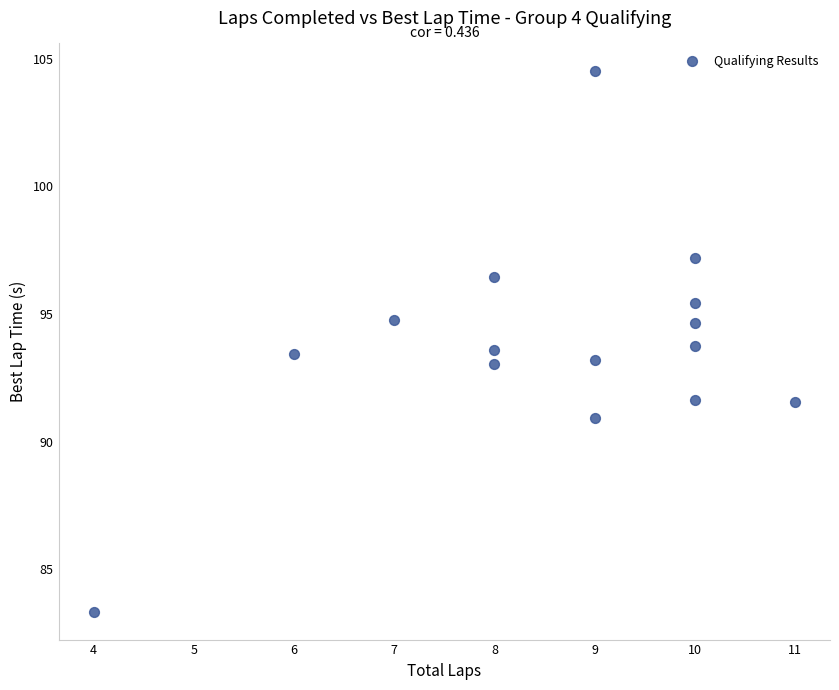

What is the range of Y values (max minus min)?

21.2